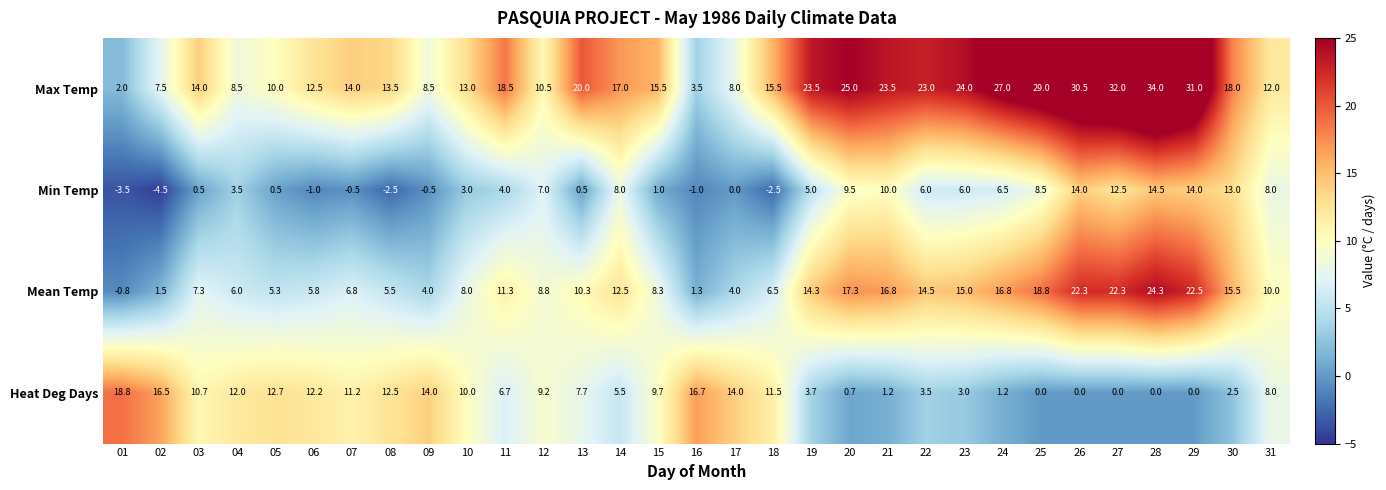

Is the value of Max Temp at 25 greater than the value of Min Temp at 16?

Yes